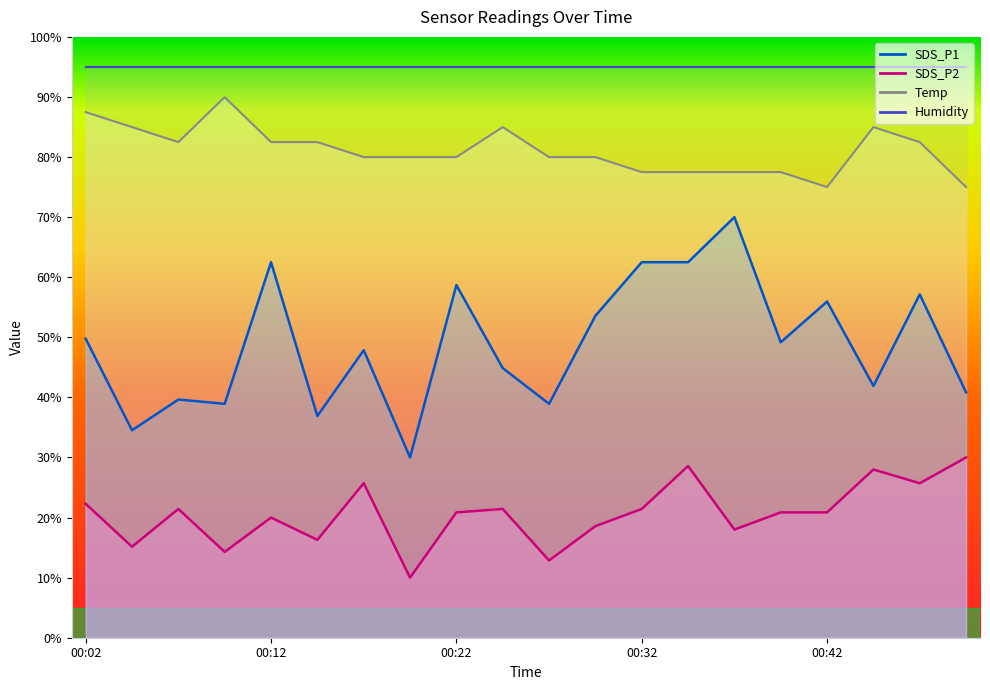

At which category is the sum across all series the highest?

00:35